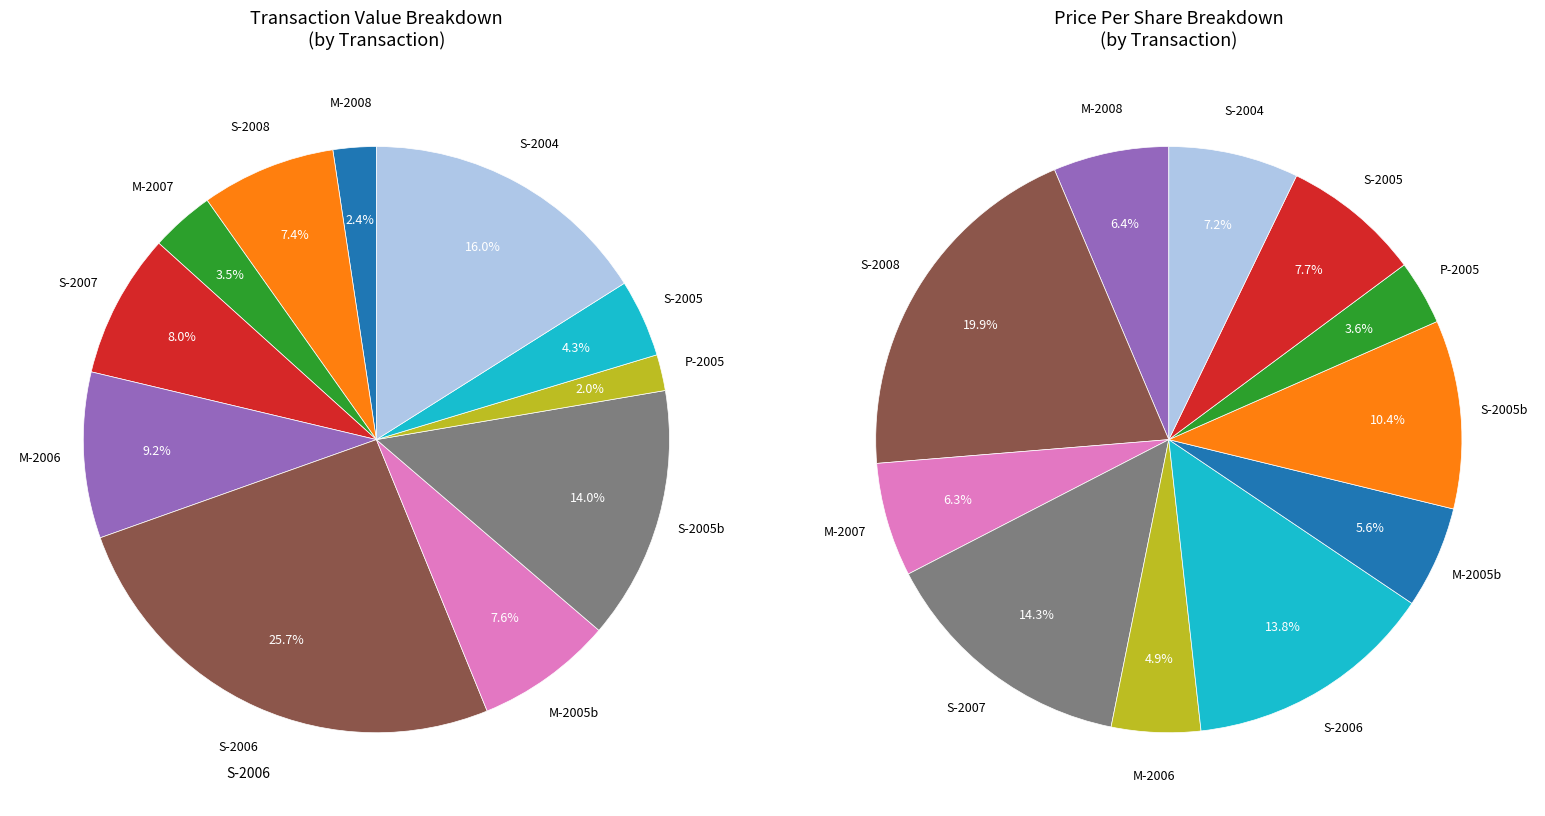

To the nearest percent, what is the average slice percentage?

9%